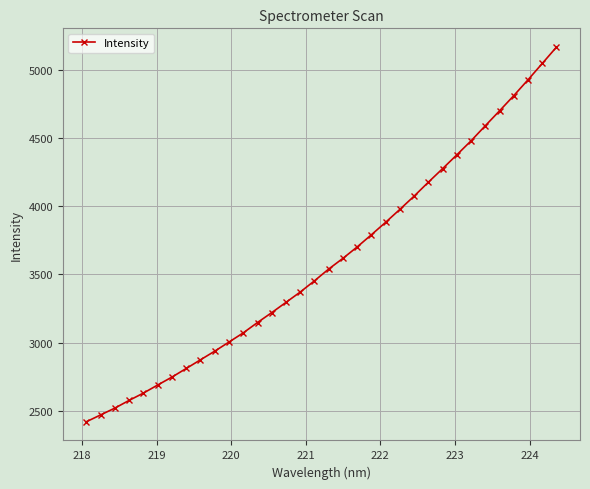

What is the minimum value shown in the chart?

2420.5